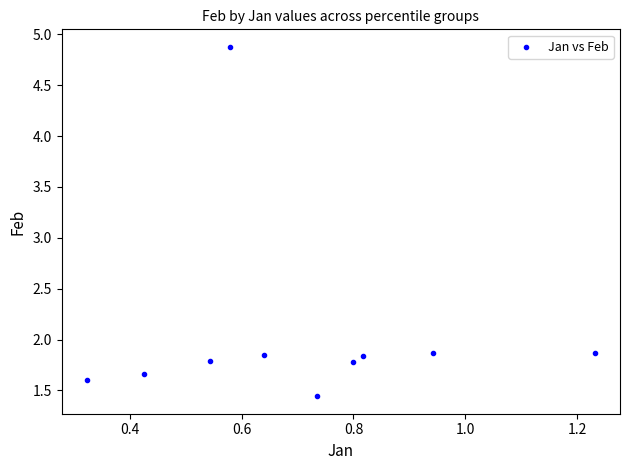

What is the range of Y values (max minus min)?

3.4